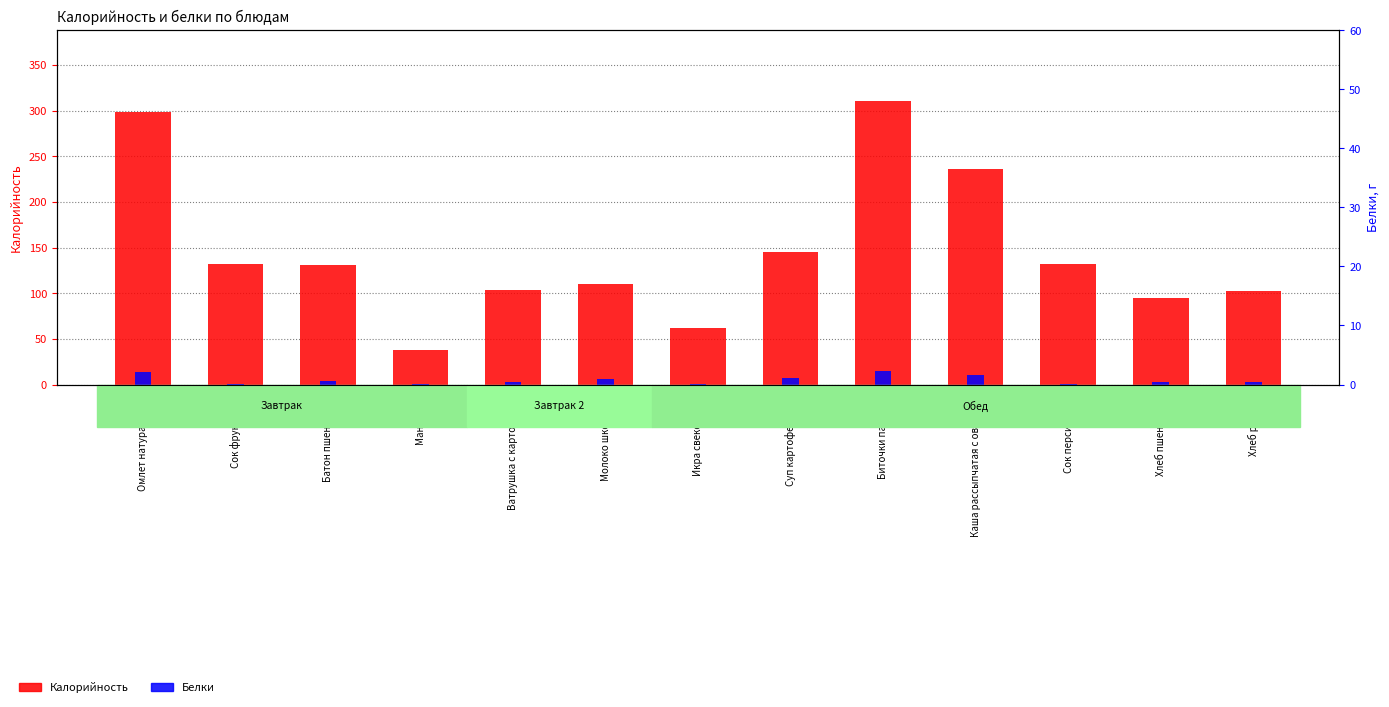

Reading left to right, extract all data points from this chart.

Калорийность: 298.0	132.0	131.0	38.0	104.0	110.5	62.0	145.0	310.5	236.0	131.9	94.7	102.0
Белки: 14.0	1.0	4.0	1.0	3.0	6.0	1.0	7.0	15.0	10.0	1.0	3.1	3.3